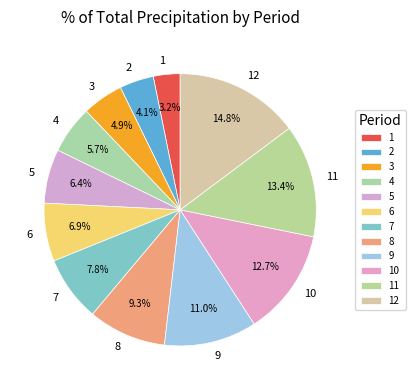

What portion of the pie excludes 6?

93.1%